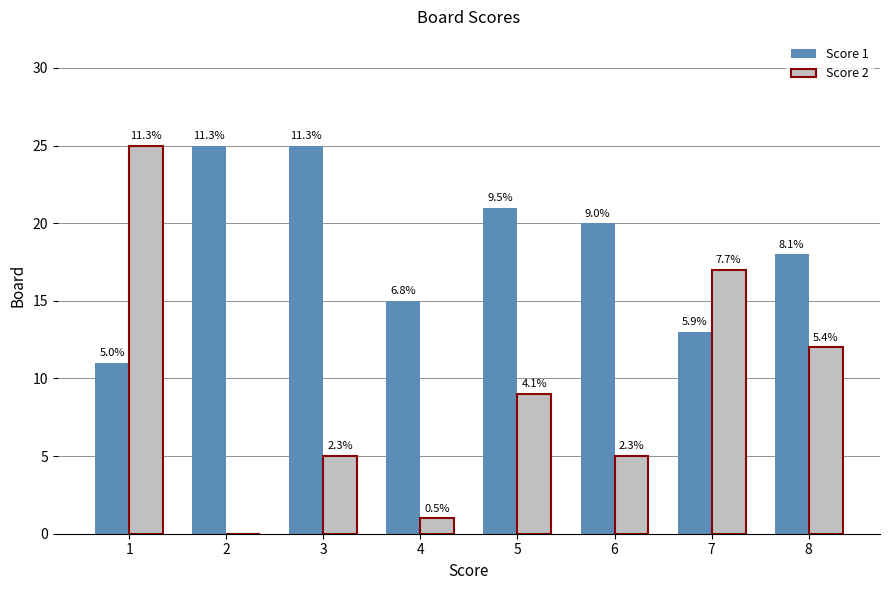

Which series has the widest spread of values?

Score 2